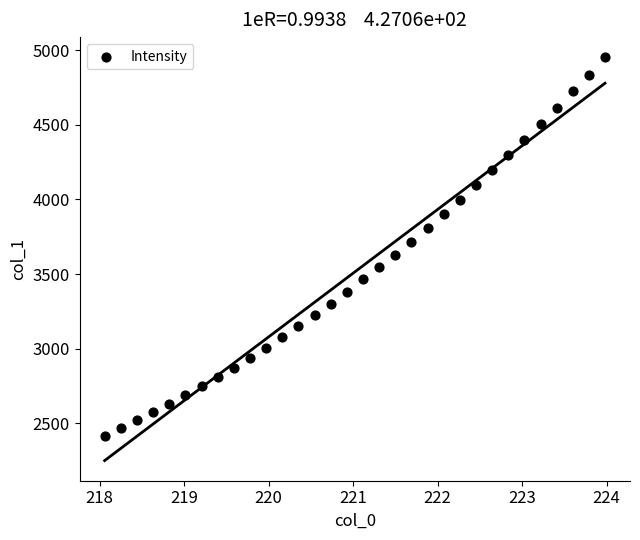

What is the range of Y values (max minus min)?

2535.5